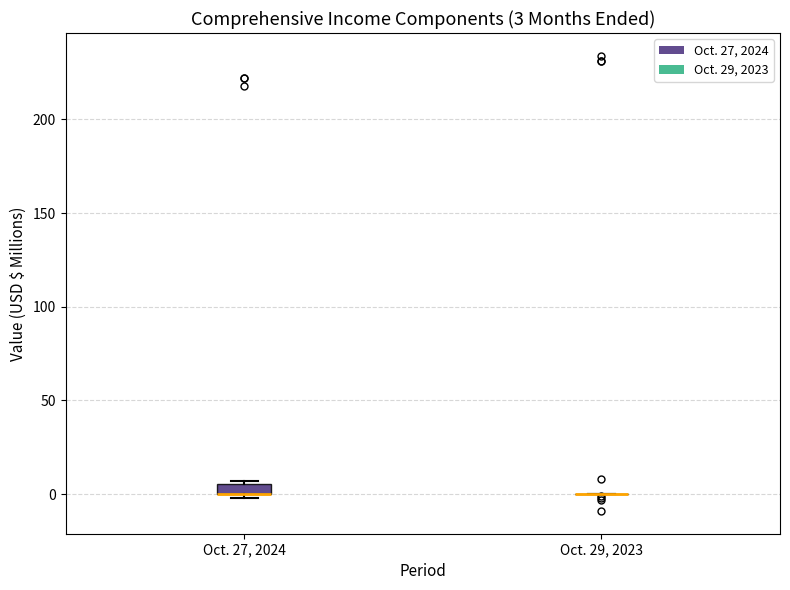

Comparing the boxes themselves (not the whiskers), which one is the tallest?

Oct. 27, 2024